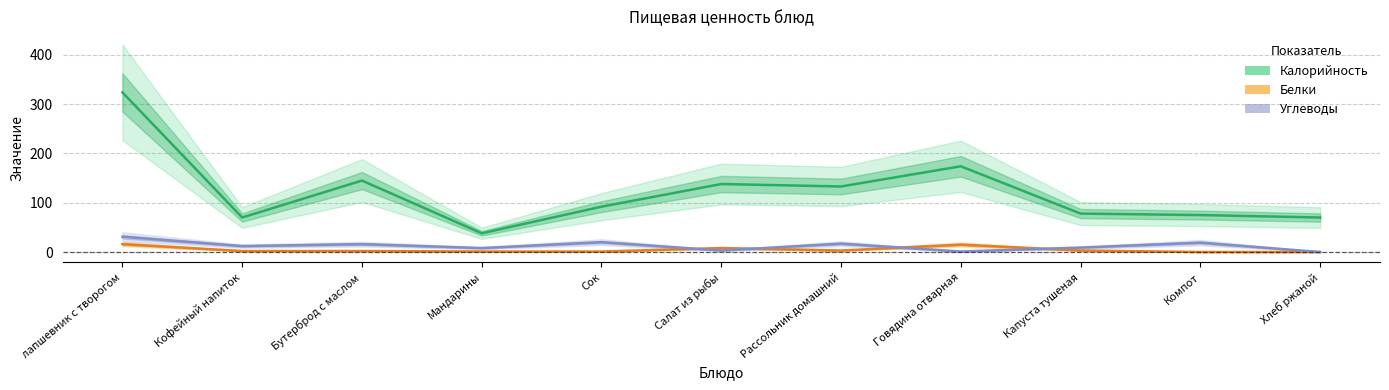

Reading left to right, list all the values displayed in this chart.

Калорийность: 324	70	145	38	92	138	133	174	78	75	70
Белки: 16	2	2	1	1	8	3	15	3	0	0
Углеводы: 31	12	16	8	20	3	17	1	9	19	0